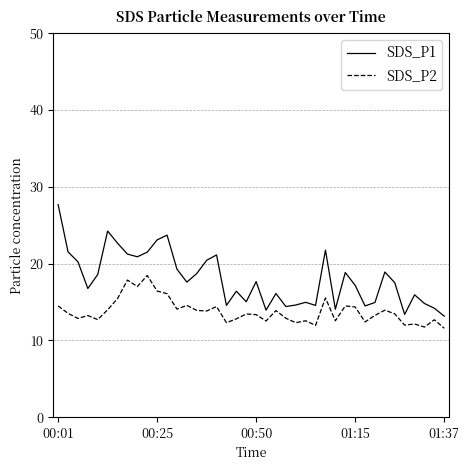

Does the chart have visible grid lines?

Yes